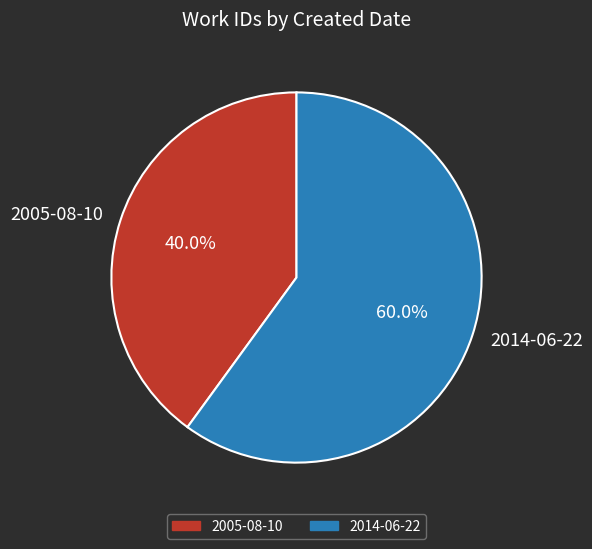

Is it true that 2014-06-22 is 60% of the pie?

True